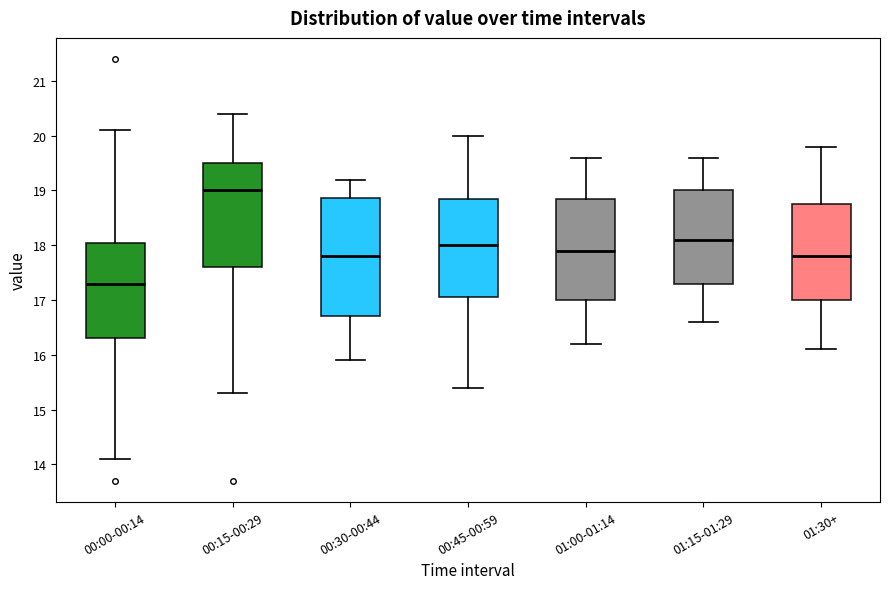

Reading left to right, read every box against the y-axis: the position of its median line, the range the box covers, and the ends of its whiskers. The values are not printed on the chart, so give them approximately, as read against the axis.

00:00-00:14: median 17.3, box 16.3 to 18.1, whiskers 14.1 to 20.1
00:15-00:29: median 19.0, box 17.6 to 19.5, whiskers 15.3 to 20.4
00:30-00:44: median 17.8, box 16.7 to 18.9, whiskers 15.9 to 19.2
00:45-00:59: median 18.0, box 17.1 to 18.9, whiskers 15.4 to 20.0
01:00-01:14: median 17.9, box 17.0 to 18.9, whiskers 16.2 to 19.6
01:15-01:29: median 18.1, box 17.3 to 19.0, whiskers 16.6 to 19.6
01:30+: median 17.8, box 17.0 to 18.8, whiskers 16.1 to 19.8